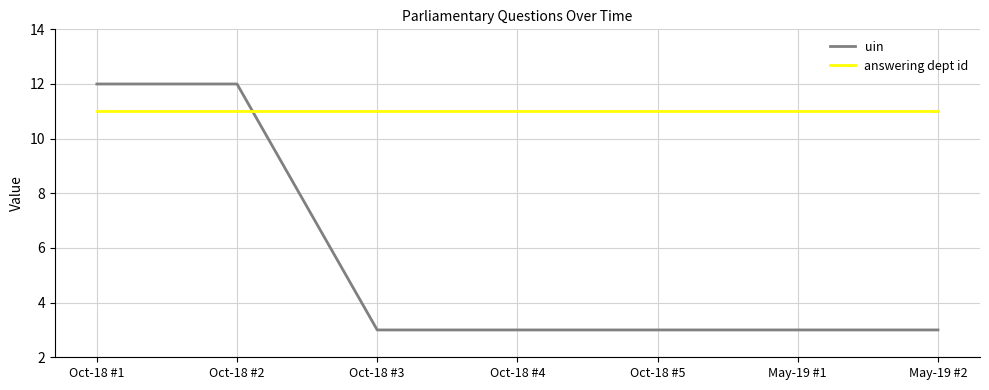

How many distinct data groups are displayed?

2